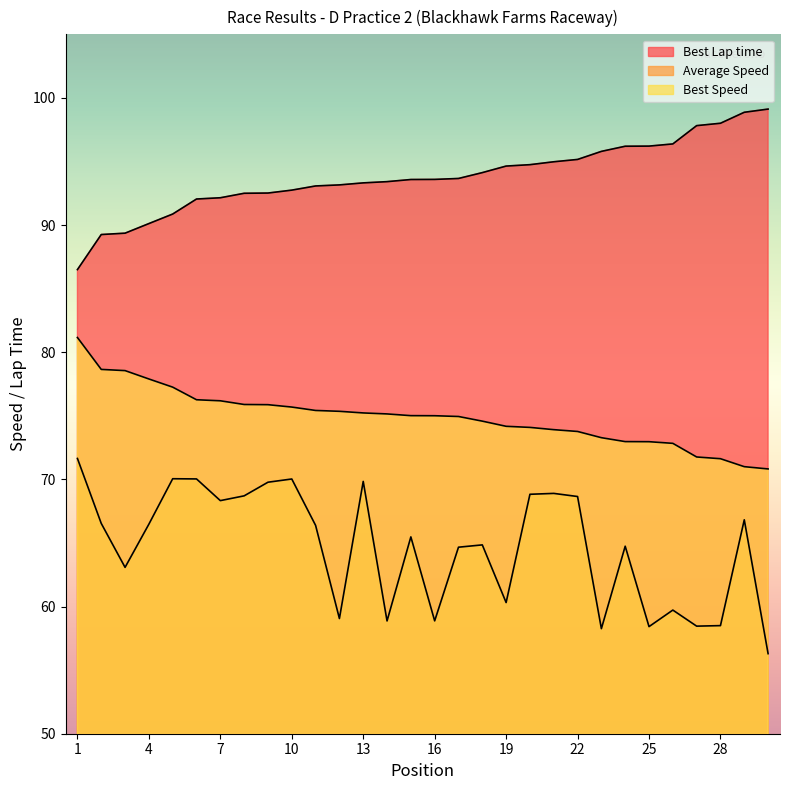

What is the value of the Best Speed point at the 11th from the left?

75.4